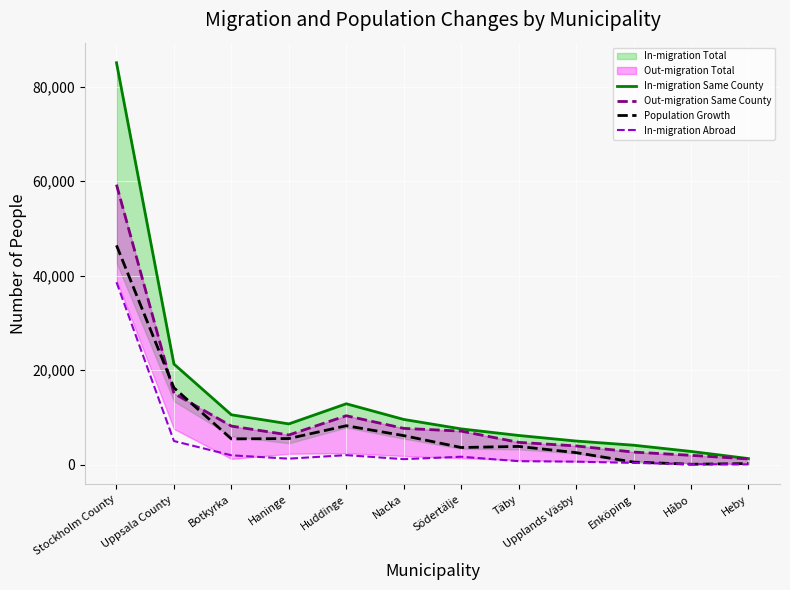

True or false: Population Growth and In-migration Same County cross at least once.

False